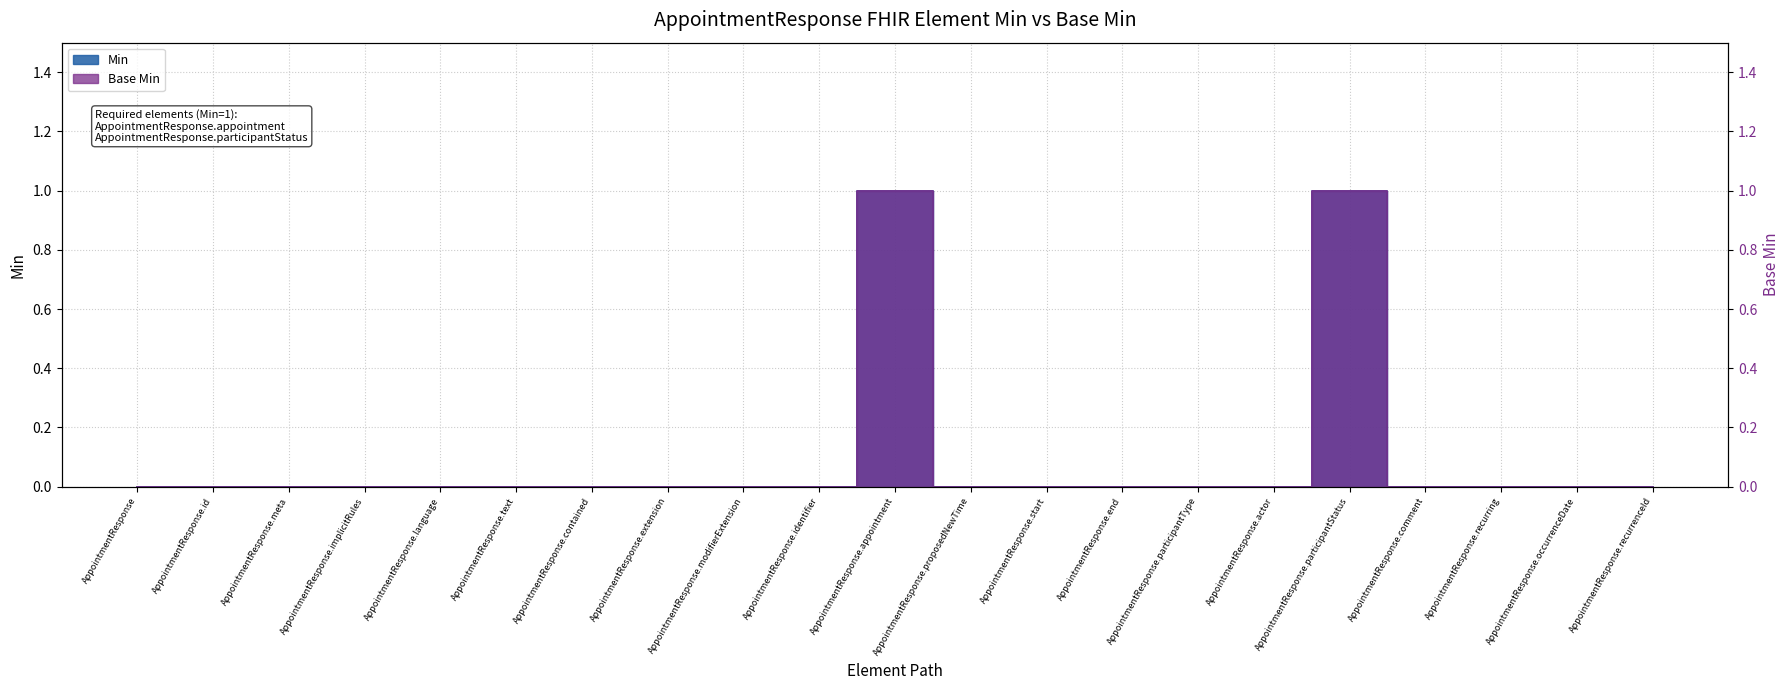

At which category is the sum across all series the highest?

AppointmentResponse.appointment